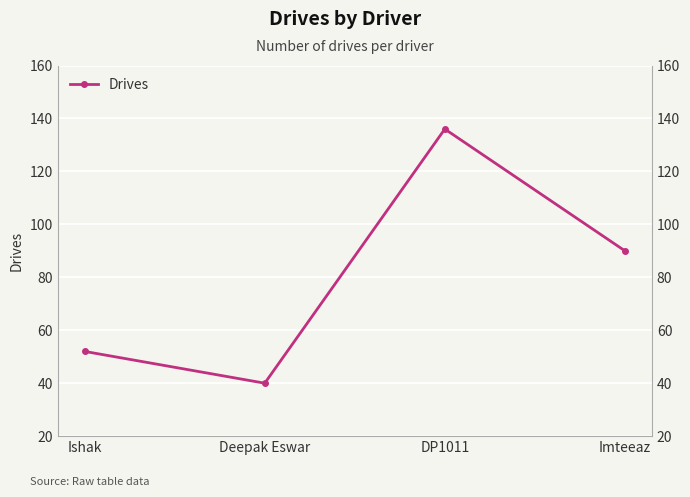

What is the greatest value displayed?

136